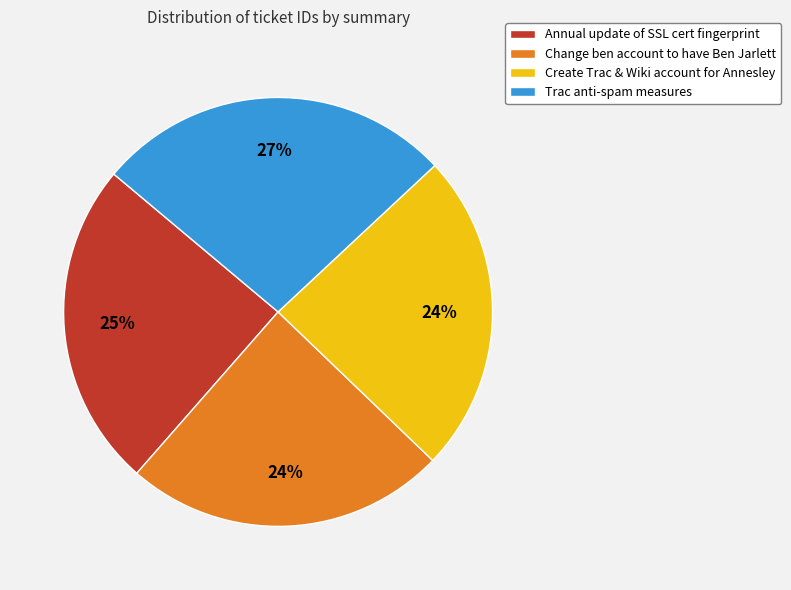

Which category has the biggest portion of the pie?

Trac anti-spam measures